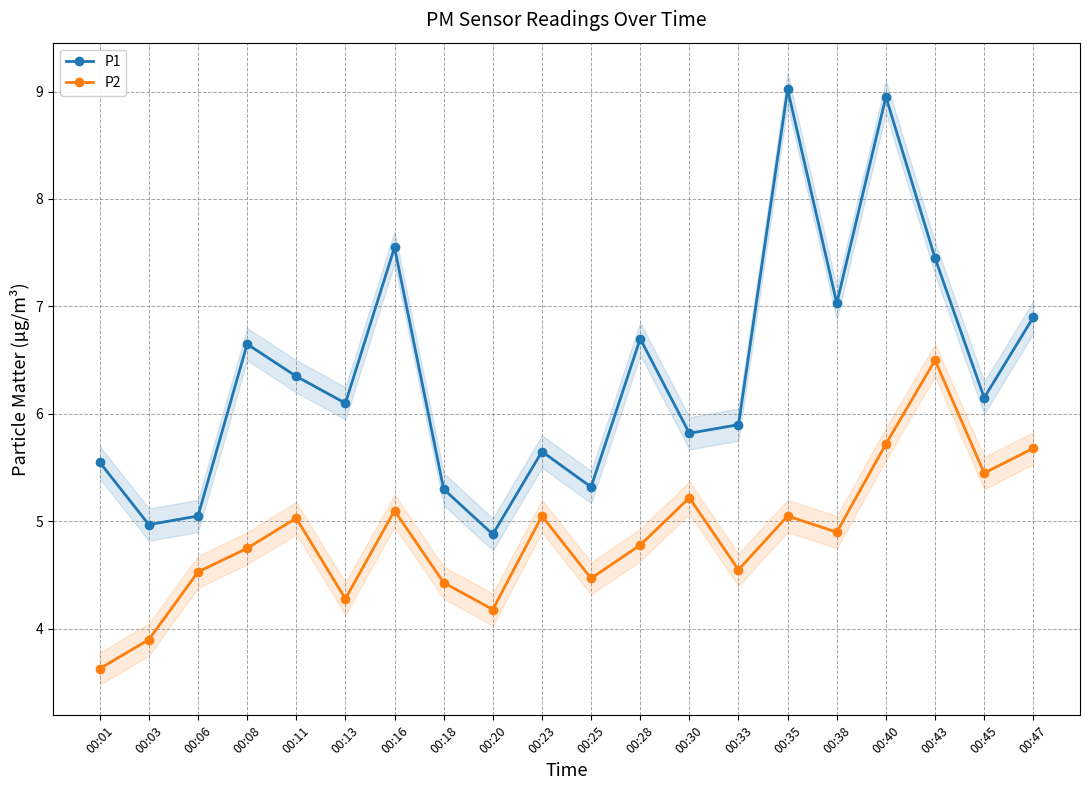

True or false: P2 and P1 intersect in this chart.

False